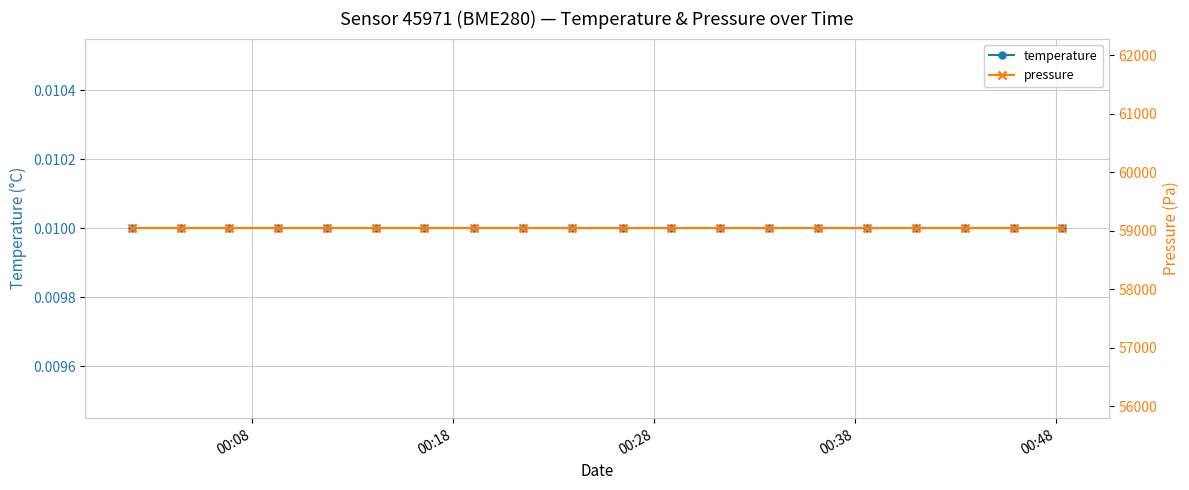

True or false: temperature and pressure intersect in this chart.

False